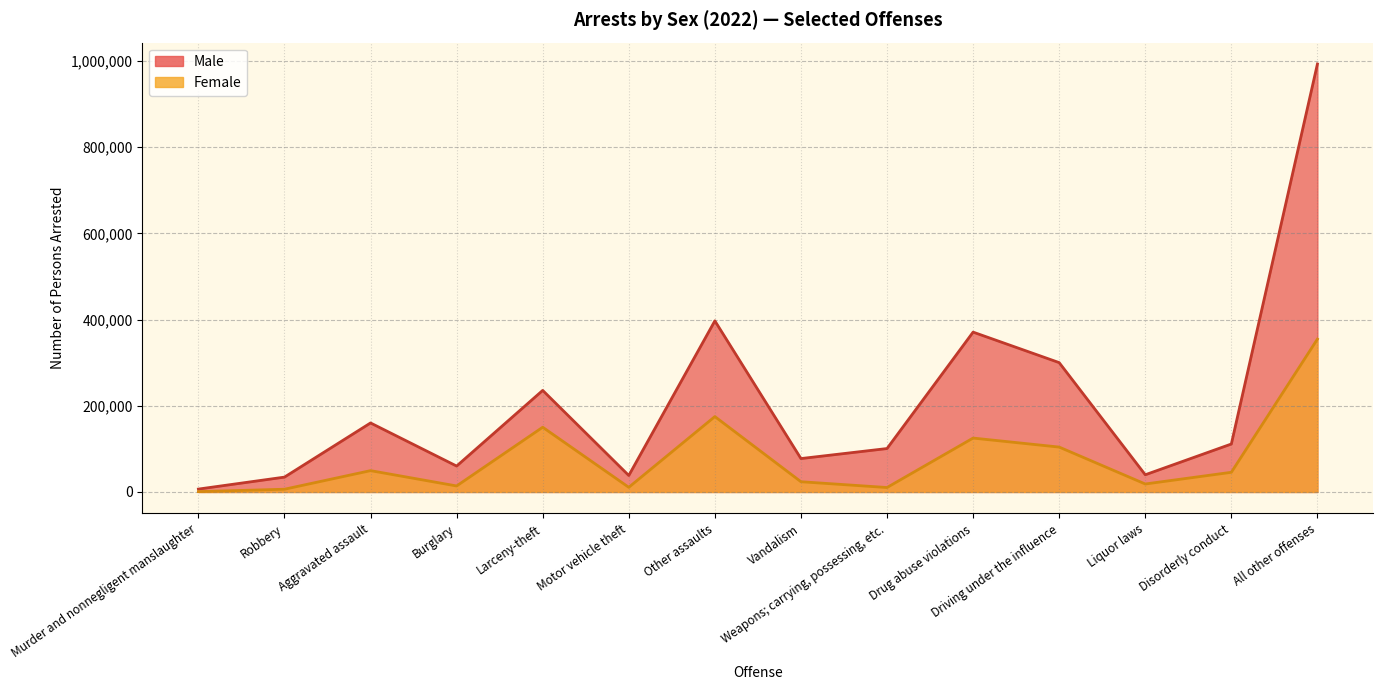

Reading left to right, what are all the values shown in this chart?

Male: Murder and nonnegligent manslaughter=6734	Robbery=34505	Aggravated assault=160174	Burglary=60163	Larceny-theft=235702	Motor vehicle theft=38322	Other assaults=397066	Vandalism=77556	Weapons; carrying, possessing, etc.=100806	Drug abuse violations=370922	Driving under the influence=300146	Liquor laws=39955	Disorderly conduct=111307	All other offenses=992935
Female: Murder and nonnegligent manslaughter=850	Robbery=6399	Aggravated assault=49536	Burglary=13986	Larceny-theft=150236	Motor vehicle theft=10837	Other assaults=174950	Vandalism=23800	Weapons; carrying, possessing, etc.=10362	Drug abuse violations=125097	Driving under the influence=104196	Liquor laws=18561	Disorderly conduct=45687	All other offenses=354682